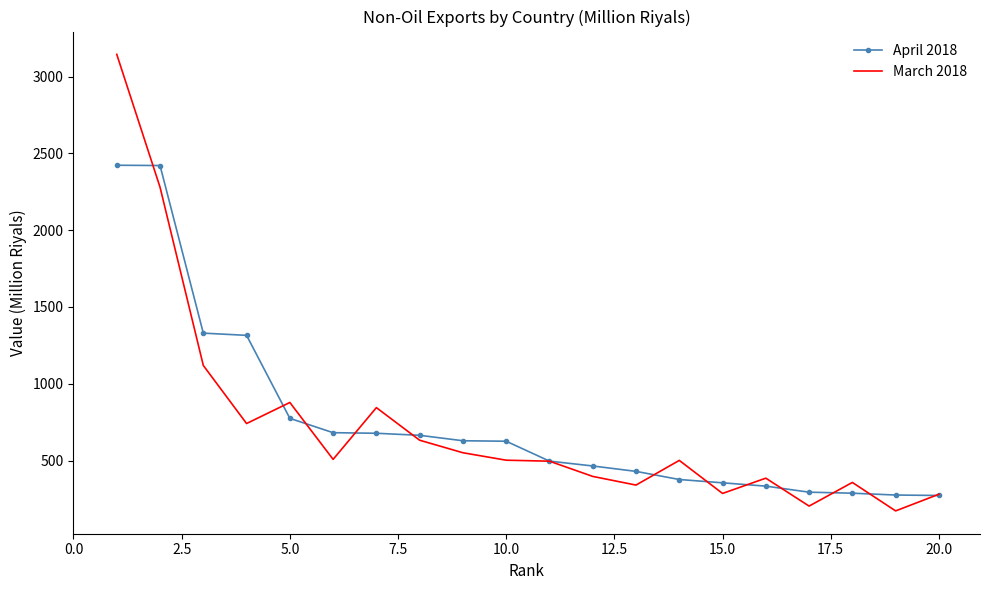

What is the smallest value displayed?

173.1